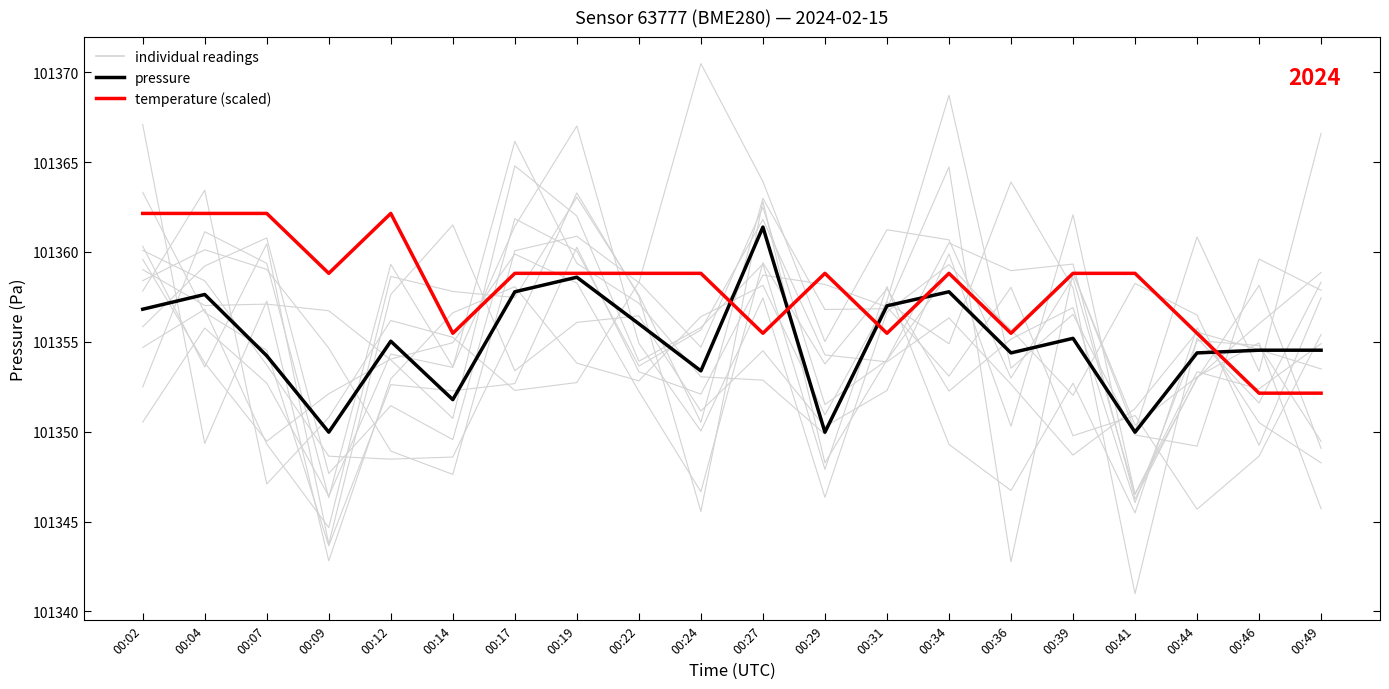

What is the value of the pressure point at the 9th from the left?

101356.0